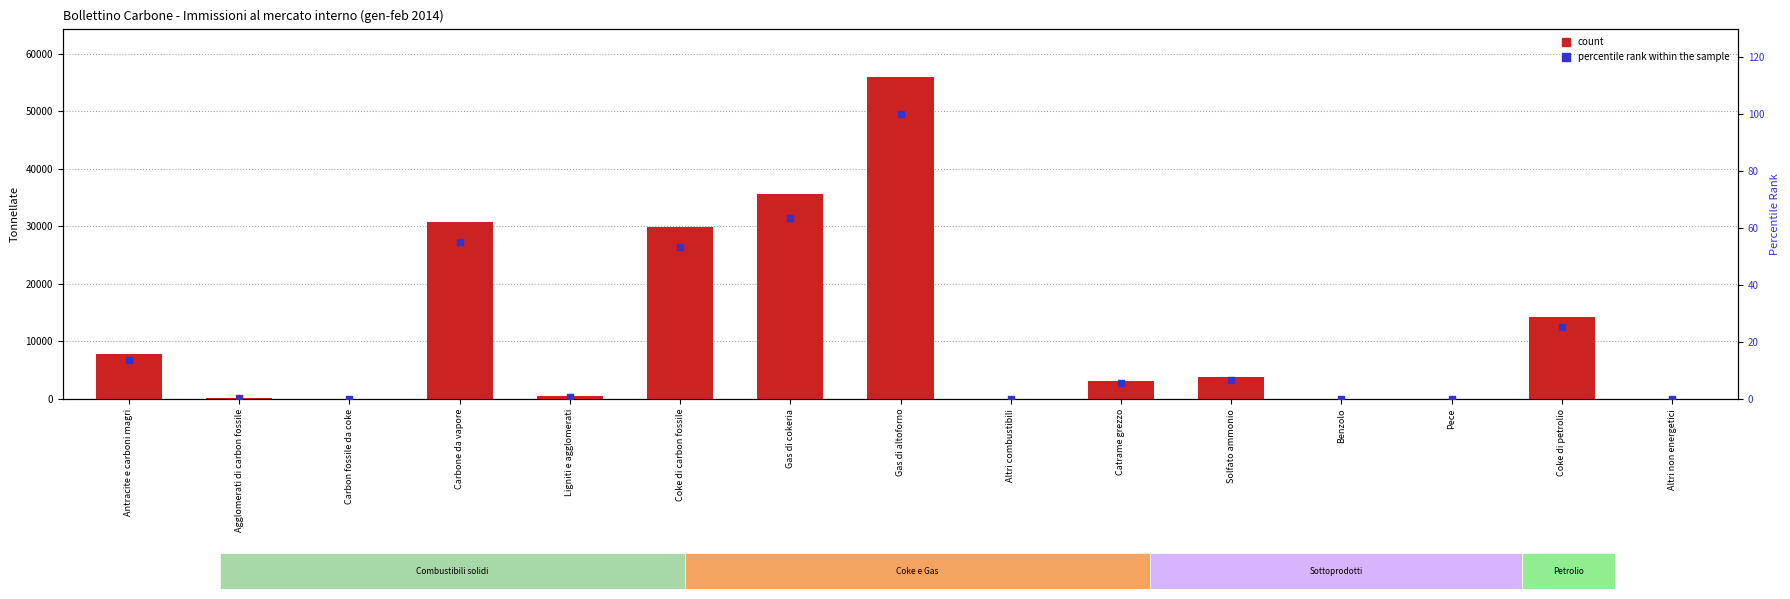

What are all the series names shown in the legend?

count, percentile rank within the sample